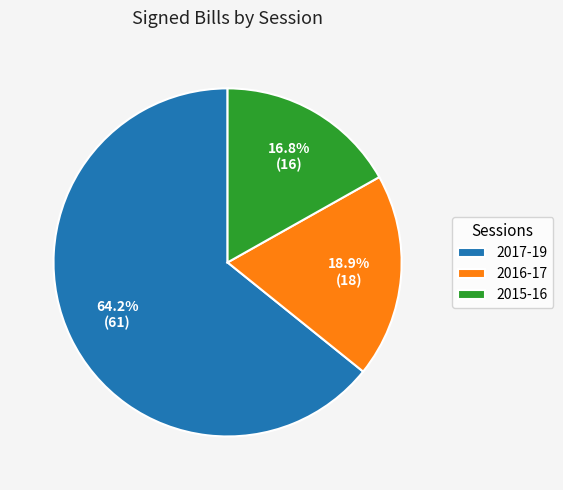

Rank the categories by value from highest to lowest.

2017-19, 2016-17, 2015-16